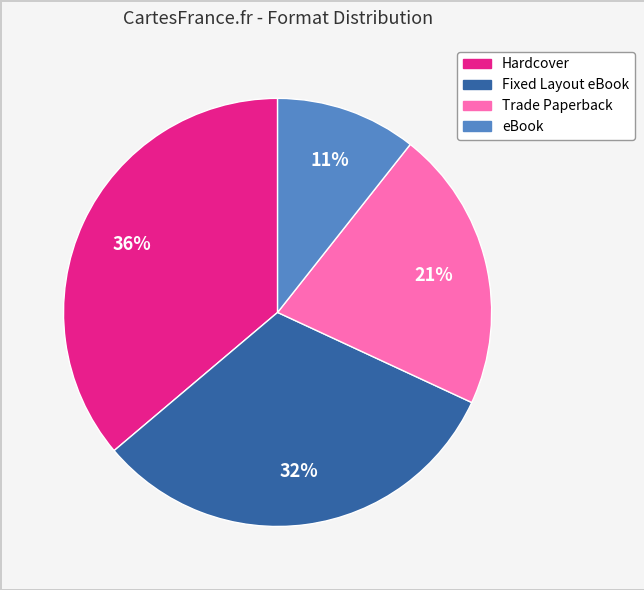

Is it true that eBook is 1% of the pie?

False